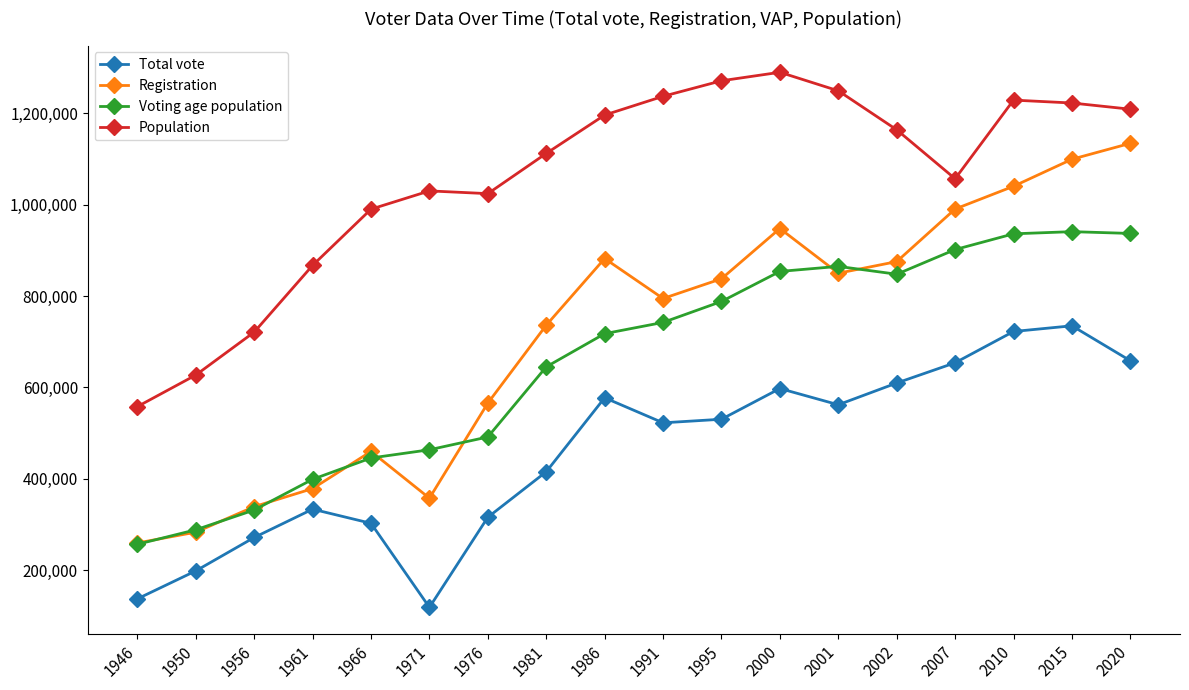

True or false: Voting age population and Total vote cross at least once.

False